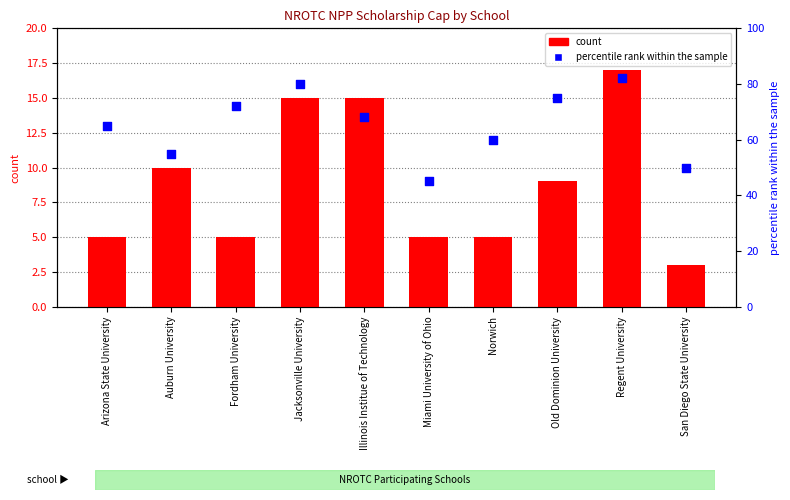

What is the total value across all series at San Diego State University?

53.0